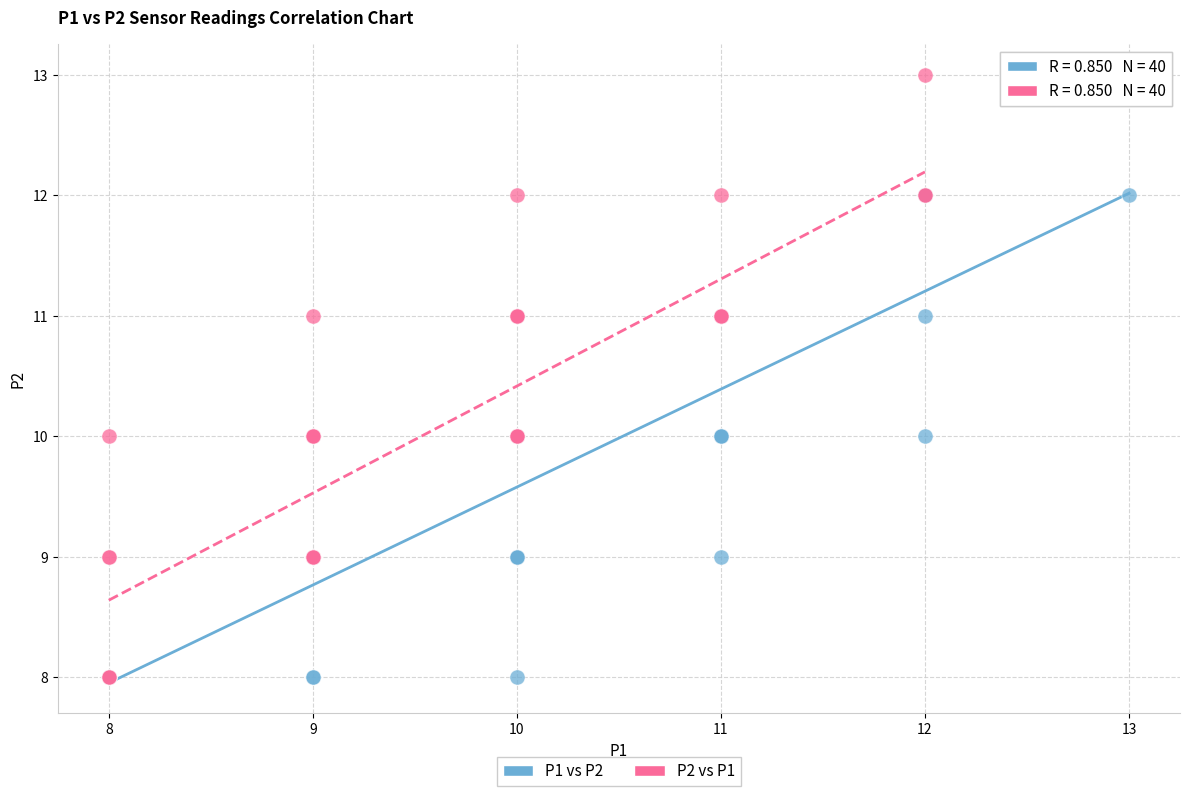

Which series contains the highest Y value?

P2 vs P1